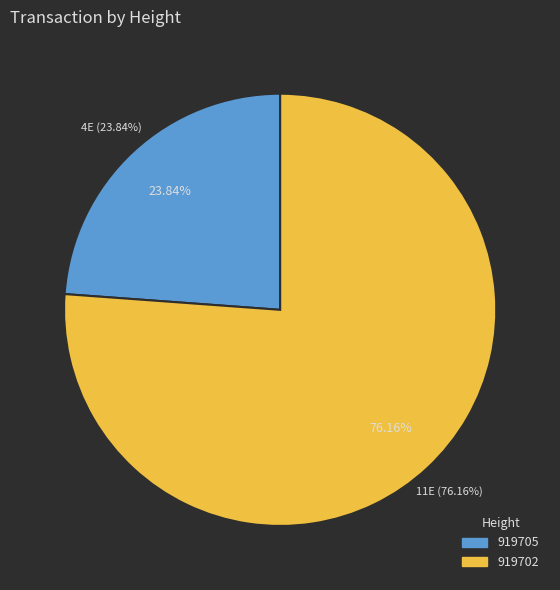

How many slices are in this pie chart?

2